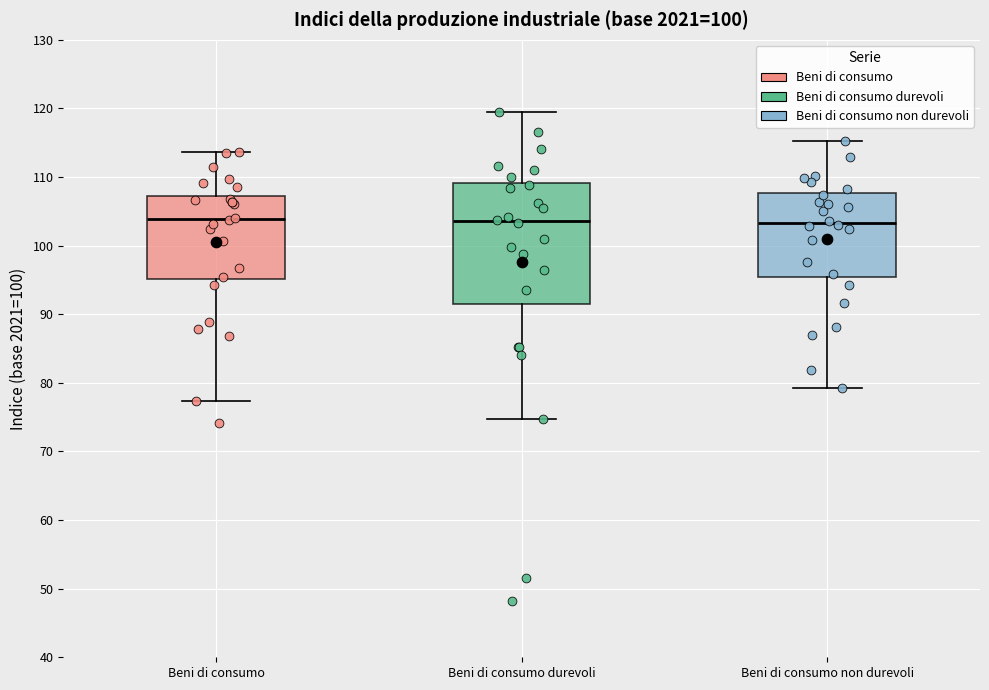

Reading left to right, transcribe this box plot: for each box, give where its median line is, the range the box spans, and where its two whiskers end, as read against the y-axis. The values are not printed on the chart, so give them approximately, as read against the axis.

Beni di consumo: median 104, box 95 to 107, whiskers 77 to 114
Beni di consumo durevoli: median 104, box 92 to 109, whiskers 75 to 120
Beni di consumo non durevoli: median 103, box 95 to 108, whiskers 79 to 115